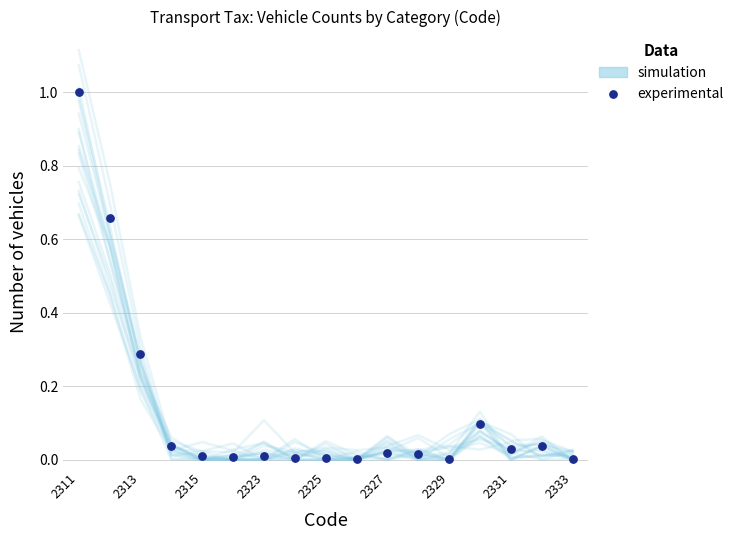

At how many categories does at least one series exceed 0?

17